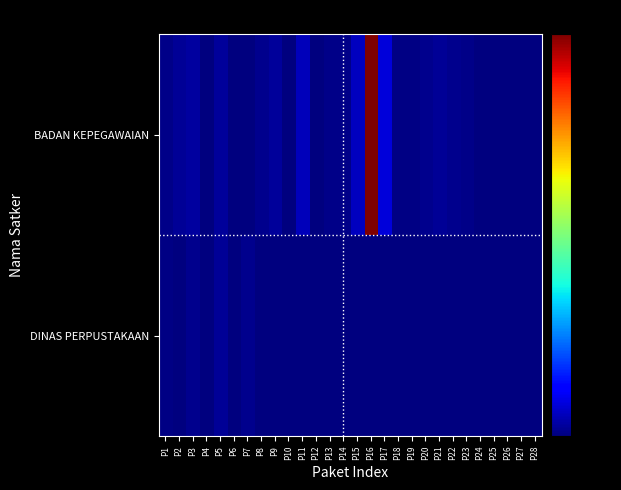

List the series in order of their peak value, highest first.

BADAN KEPEGAWAIAN, DINAS PERPUSTAKAAN